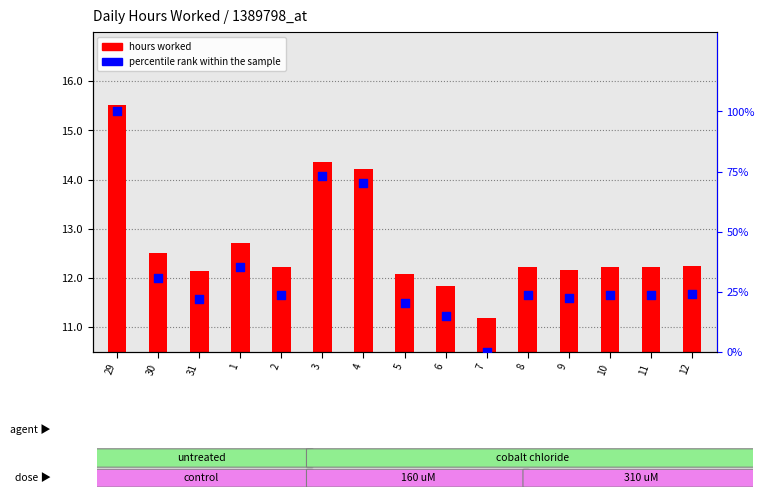

Which series has the widest spread of Y values?

percentile rank within the sample